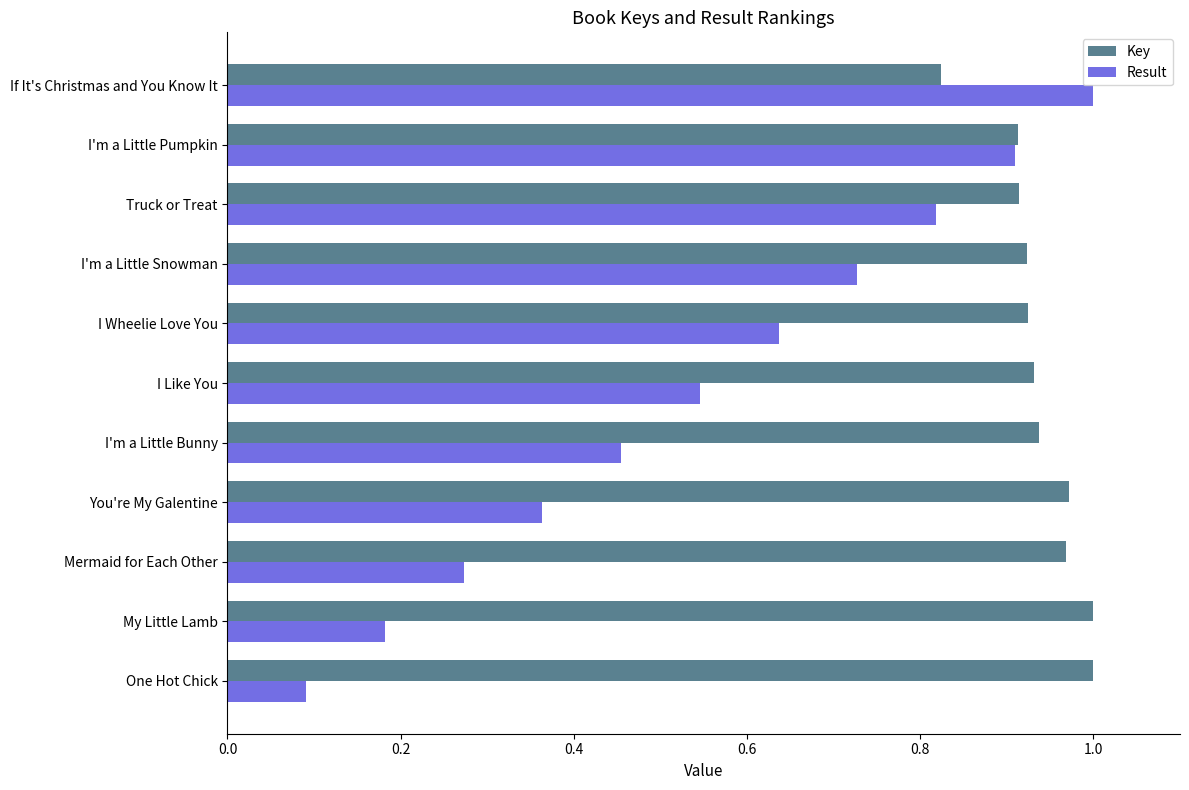

Which series has the widest spread of values?

Result